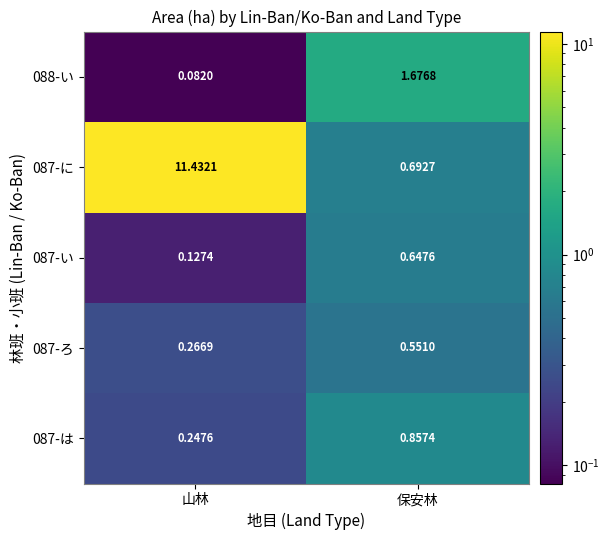

At which label is 087-ろ closest to 0?

山林